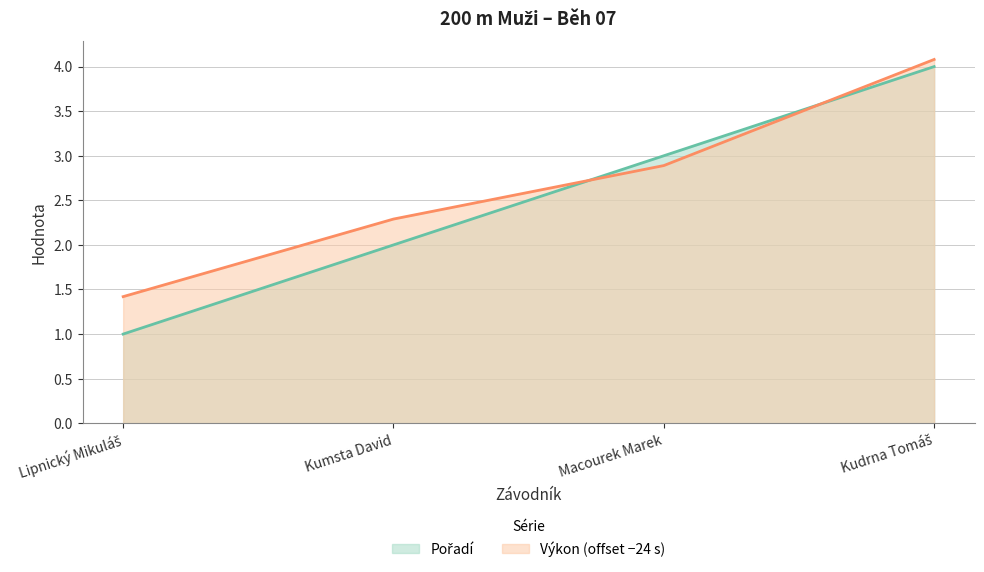

What is the minimum value shown in the chart?

1.0